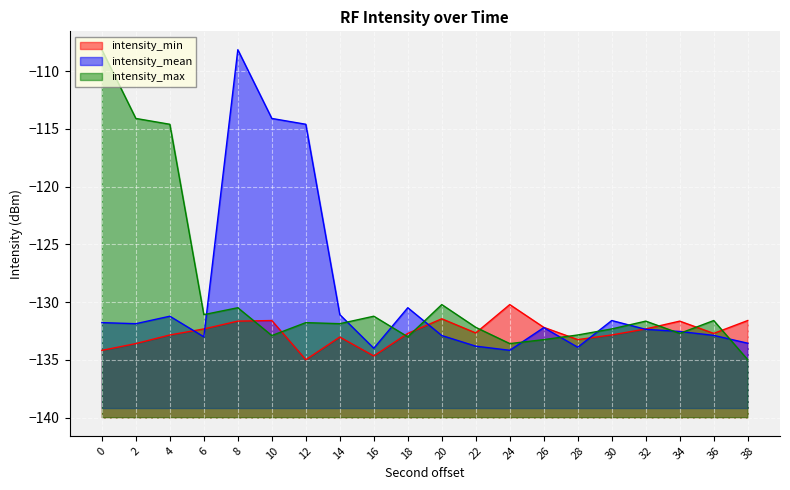

Where is the first local minimum for intensity_max?

6